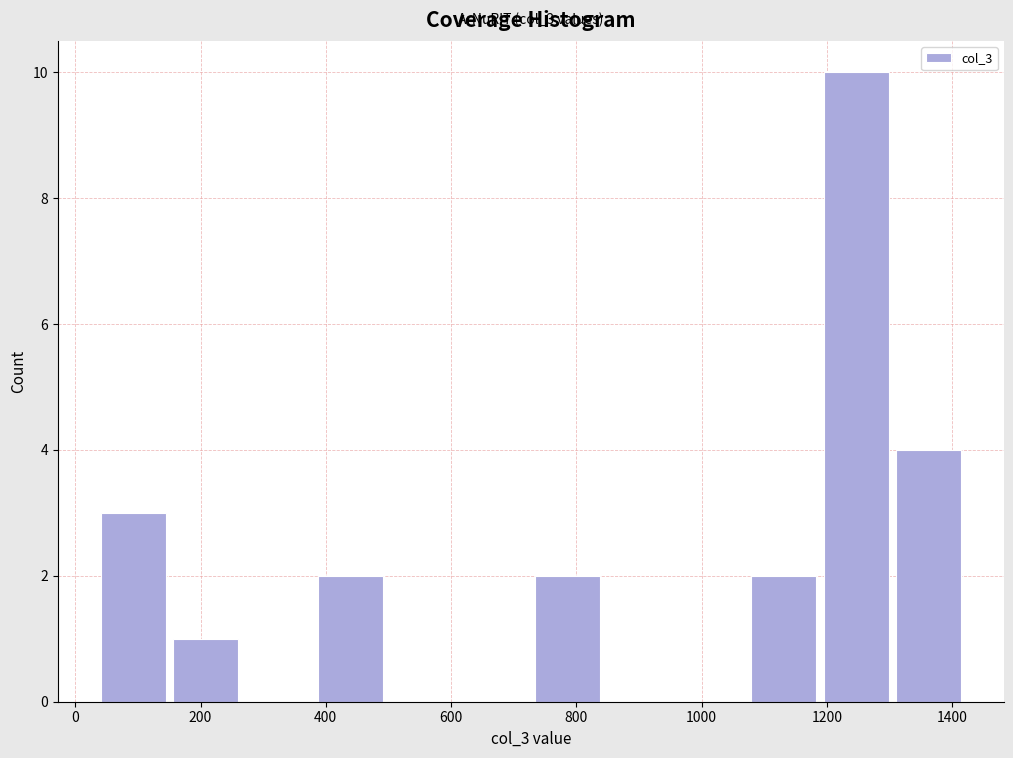

Over which range of the x-axis is the bar tallest?

1180 to 1300